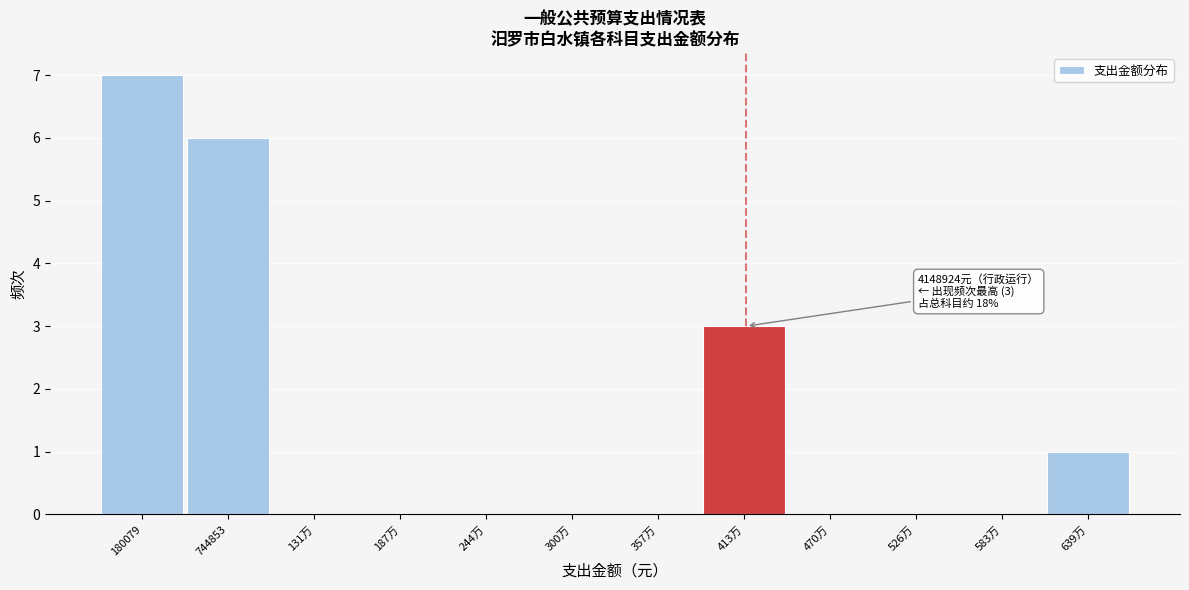

Reading left to right, transcribe all the data shown in this chart.

180079=7	744853=6	131万=0	187万=0	244万=0	300万=0	357万=0	413万=3	470万=0	526万=0	583万=0	639万=1